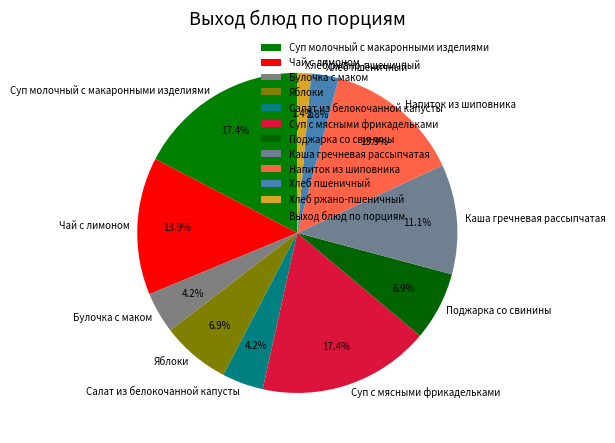

To the nearest percent, what portion does Хлеб пшеничный represent?

3%